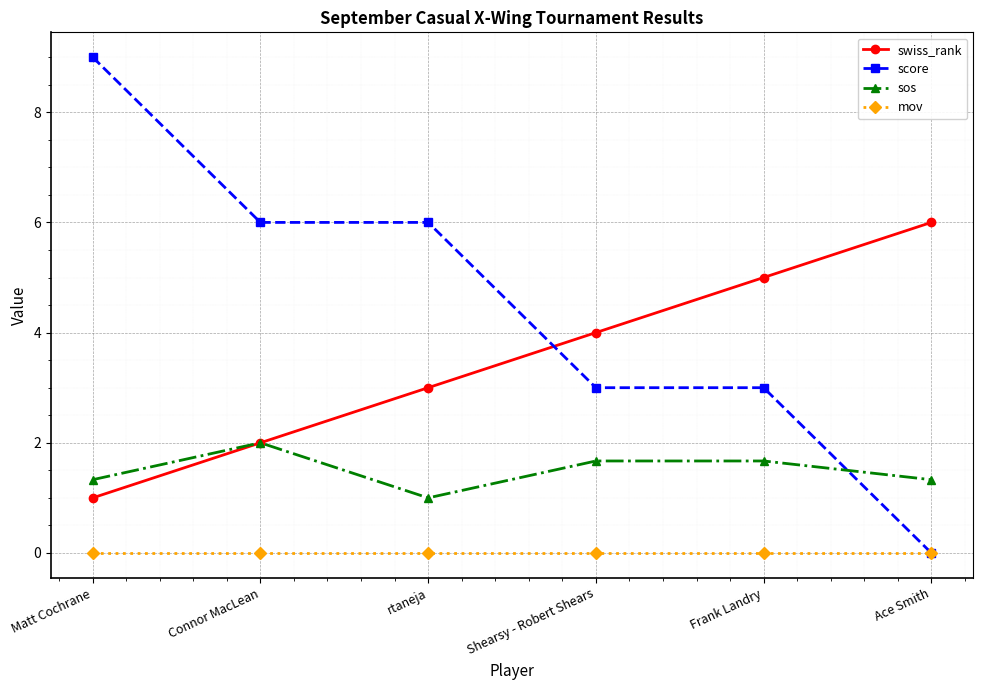

What is the difference between the maximum and minimum values in the sos series?

1.0